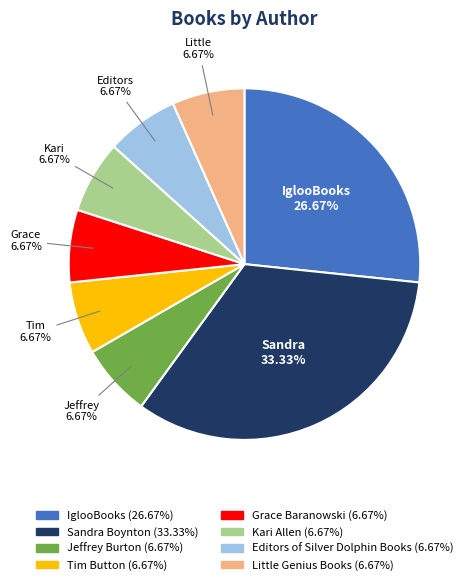

How many slices are in this pie chart?

8